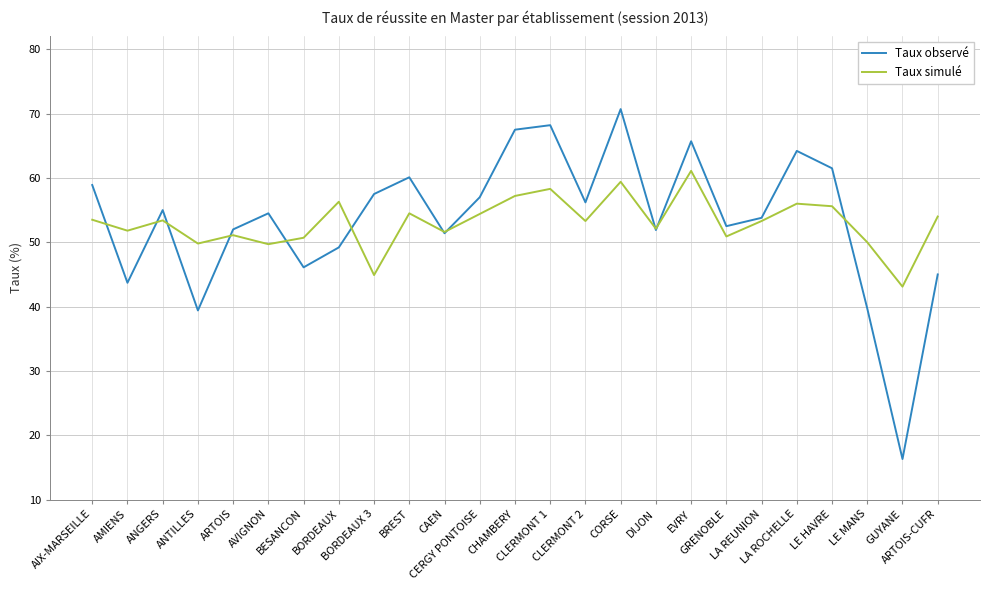

What is the spread (max minus min) of values at CAEN?

0.2